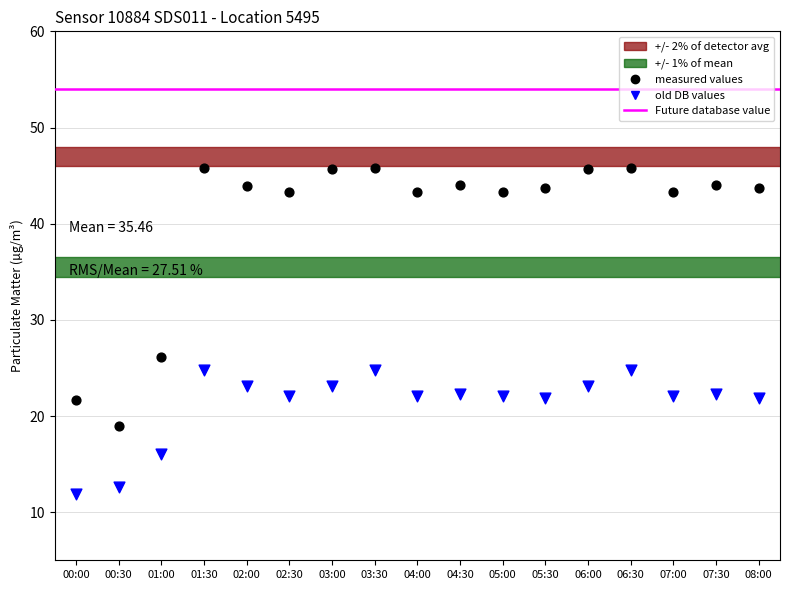

In the measured values series, what Y value is closest to 32?

26.2